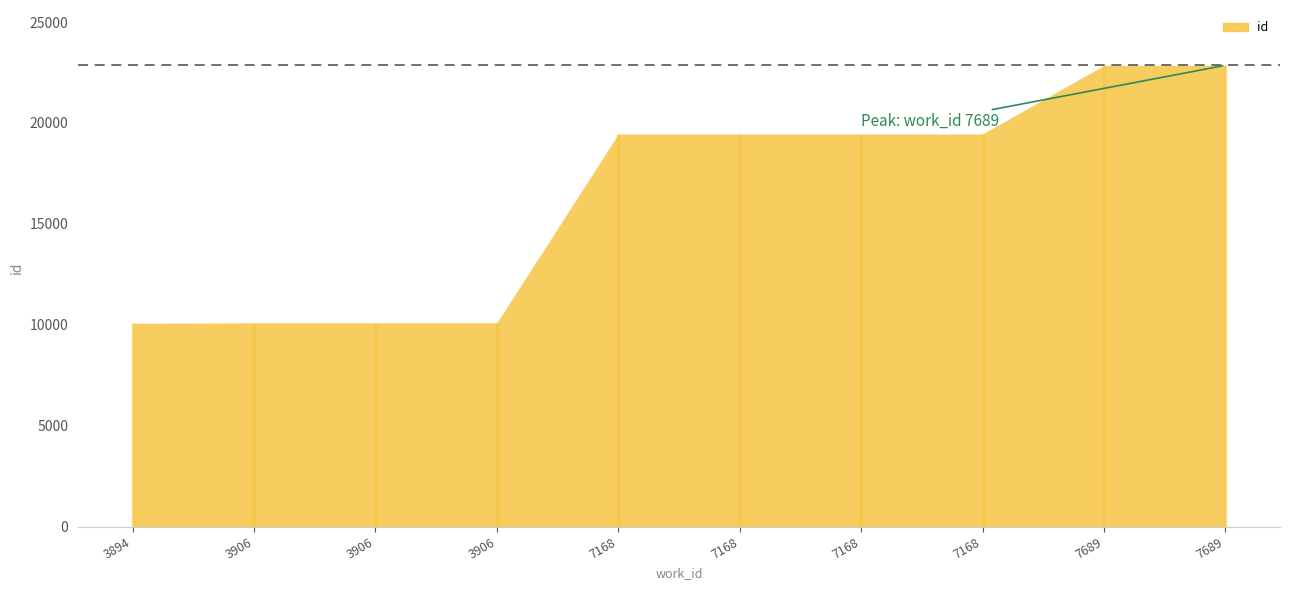

At which category does the chart reach its minimum across all series?

3894